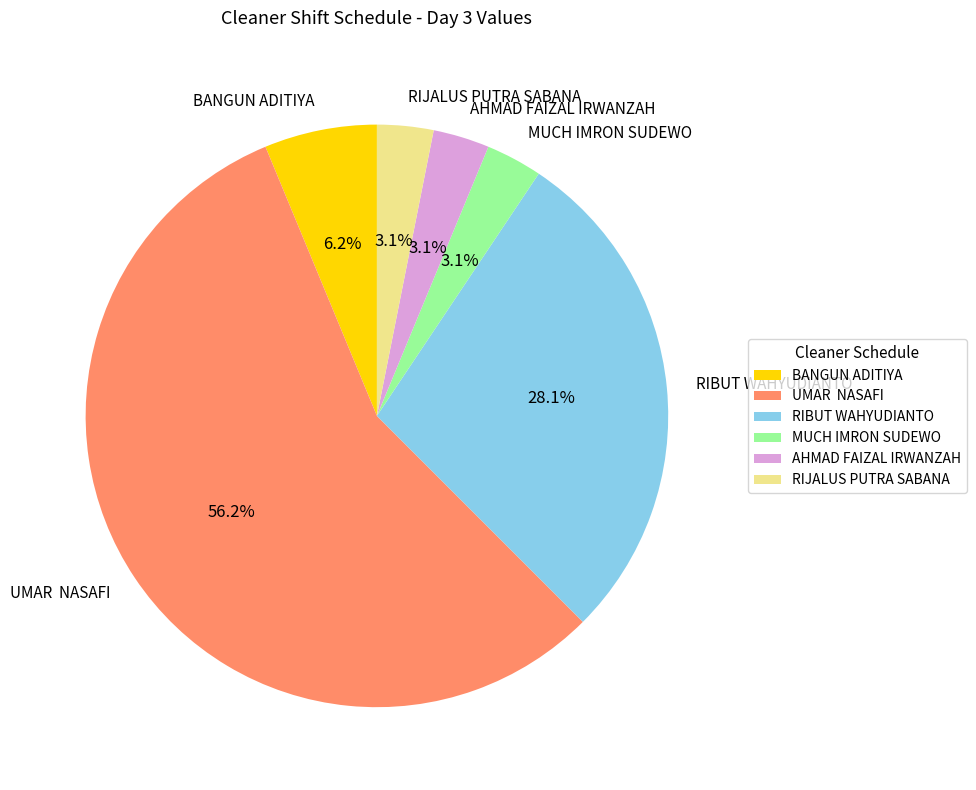

Which category has the biggest portion of the pie?

UMAR NASAFI